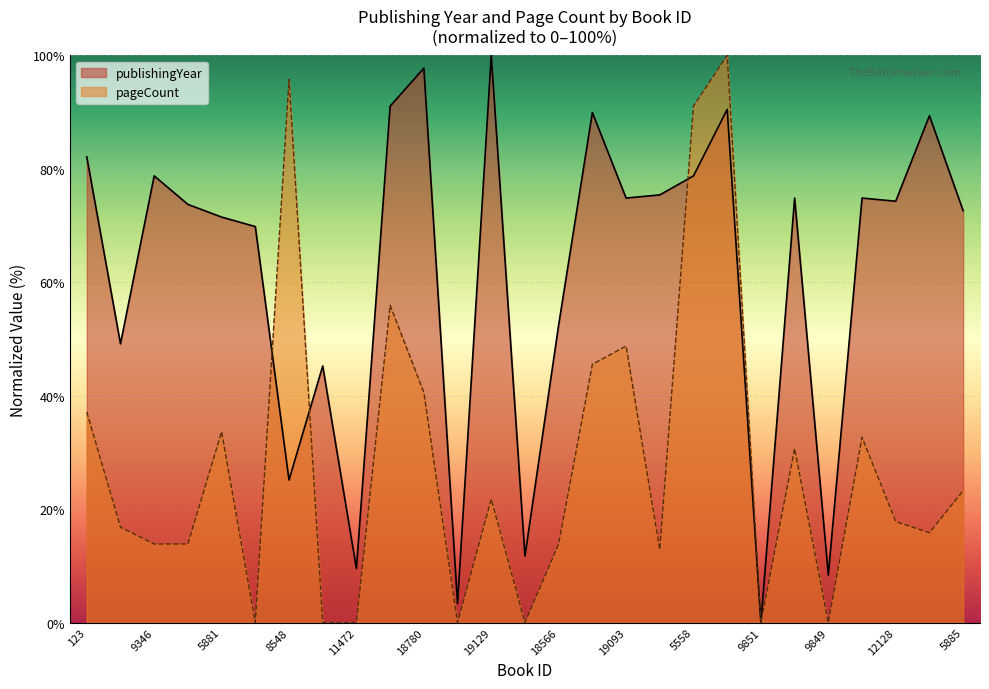

Which series changed the most between 123 and 12129?

pageCount